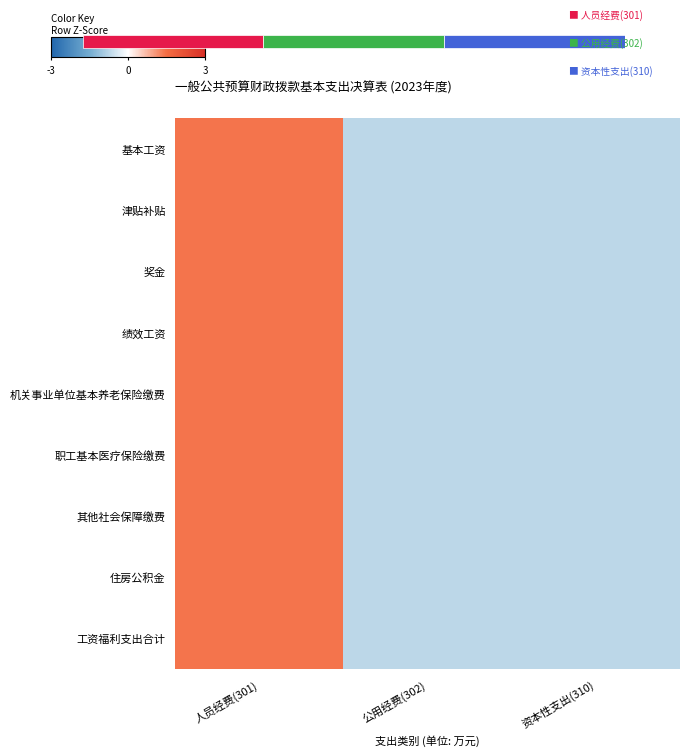

At how many categories does at least one series exceed 0?

1